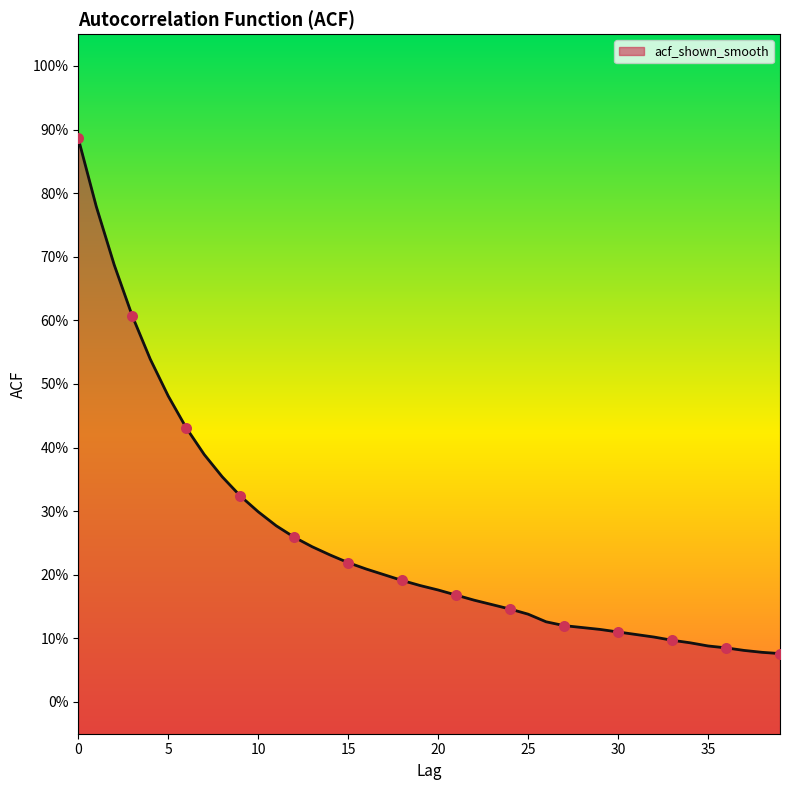

What is the change in value from 3 to 7?

-0.2